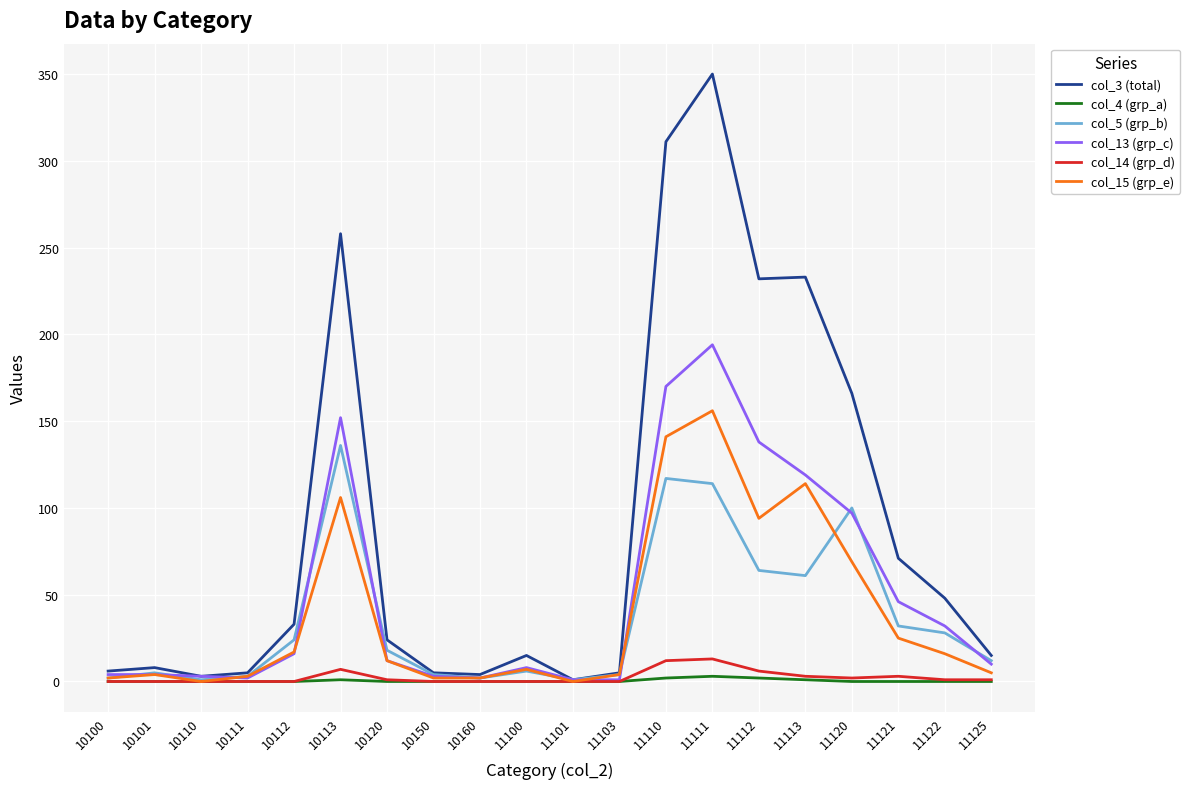

What is the difference between the second highest and second lowest values in the col_4 (grp_a) series?

2